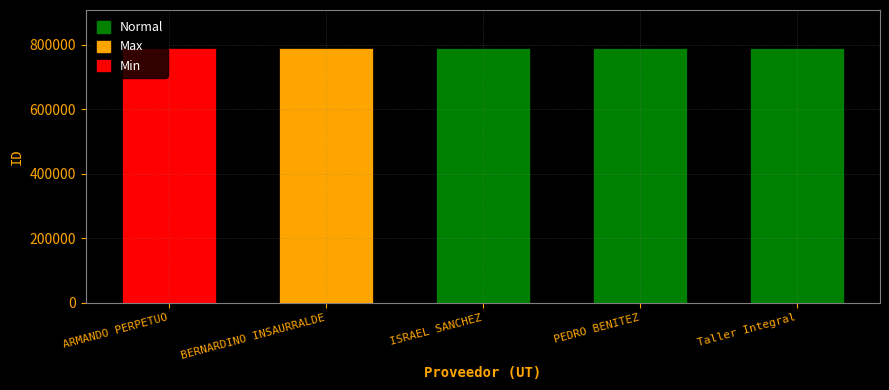

Approximately how many times larger is the value at Taller Integral compared to ISRAEL SANCHEZ?

1.0